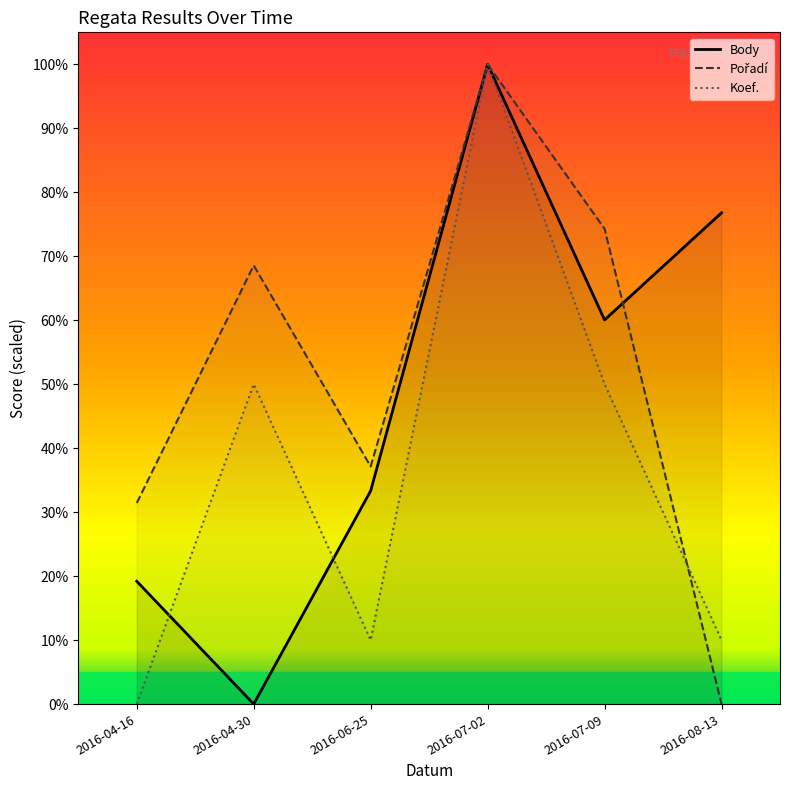

How many lines are shown in the chart?

3